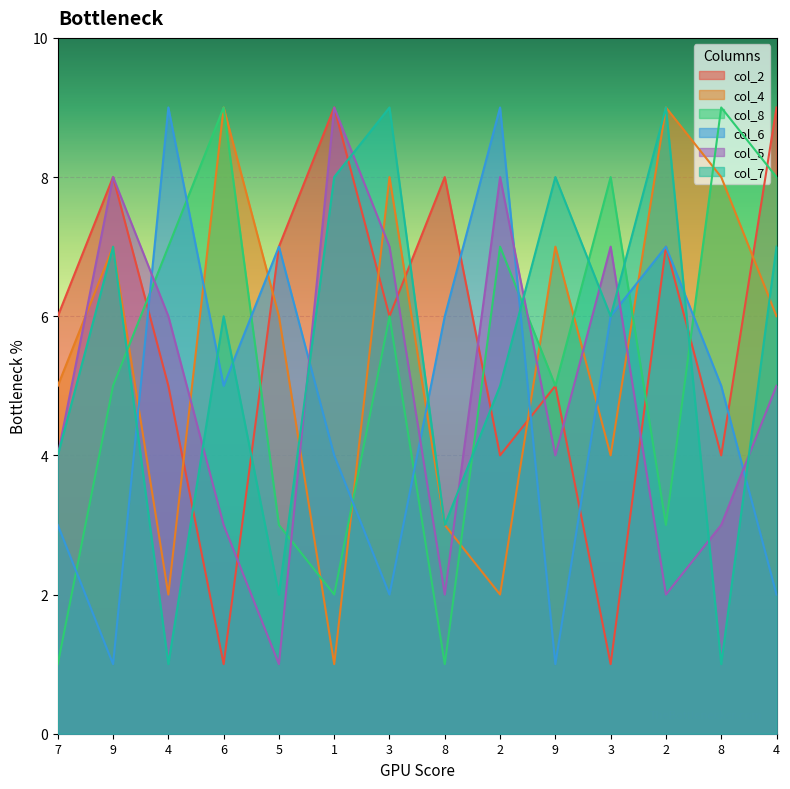

Which series has the largest range (max minus min)?

col_2